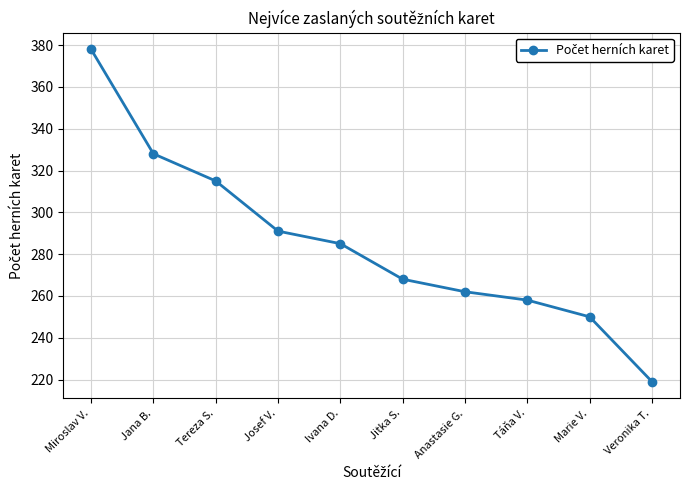

Is it true that the value at Veronika T. is 219?

True